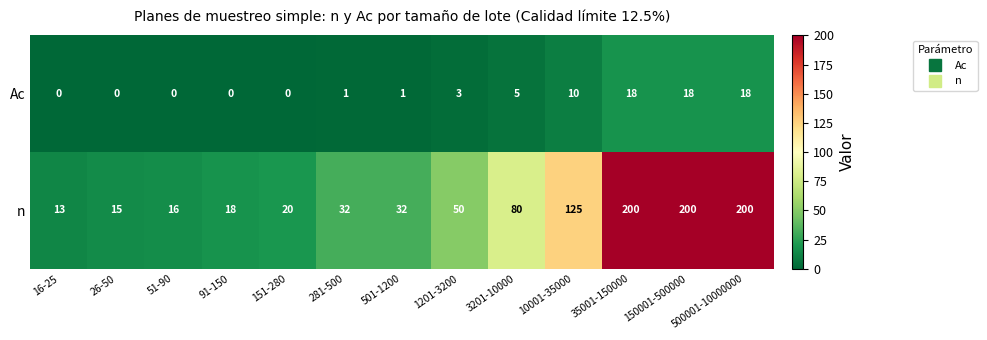

Is it true that Ac equals 18 at 150001-500000?

True